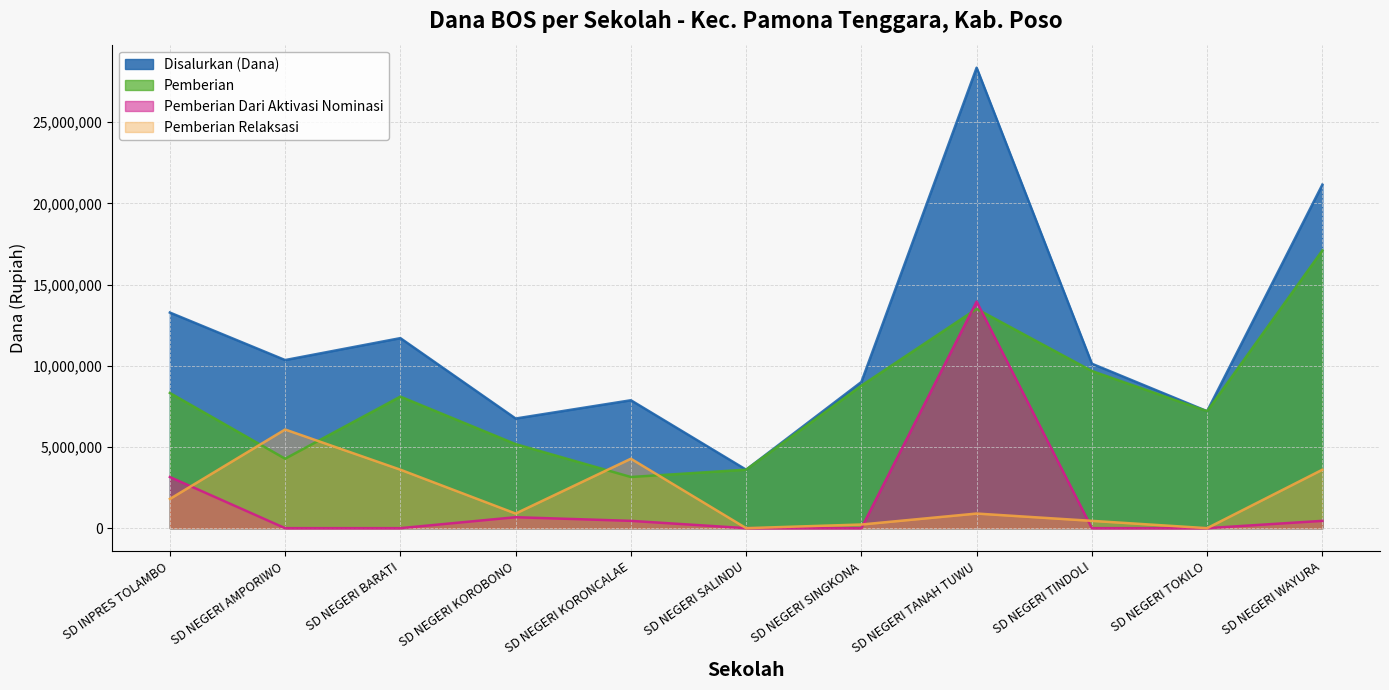

Which has a higher value, SD NEGERI KOROBONO or SD NEGERI BARATI?

SD NEGERI BARATI